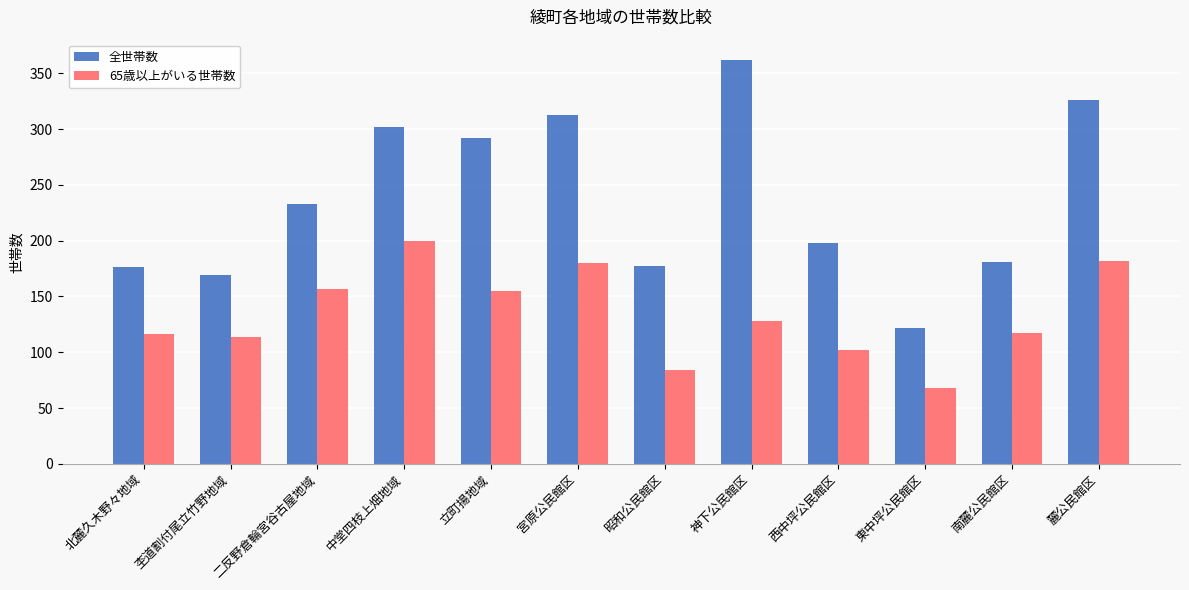

At which category does the chart reach its peak across all series?

神下公民館区